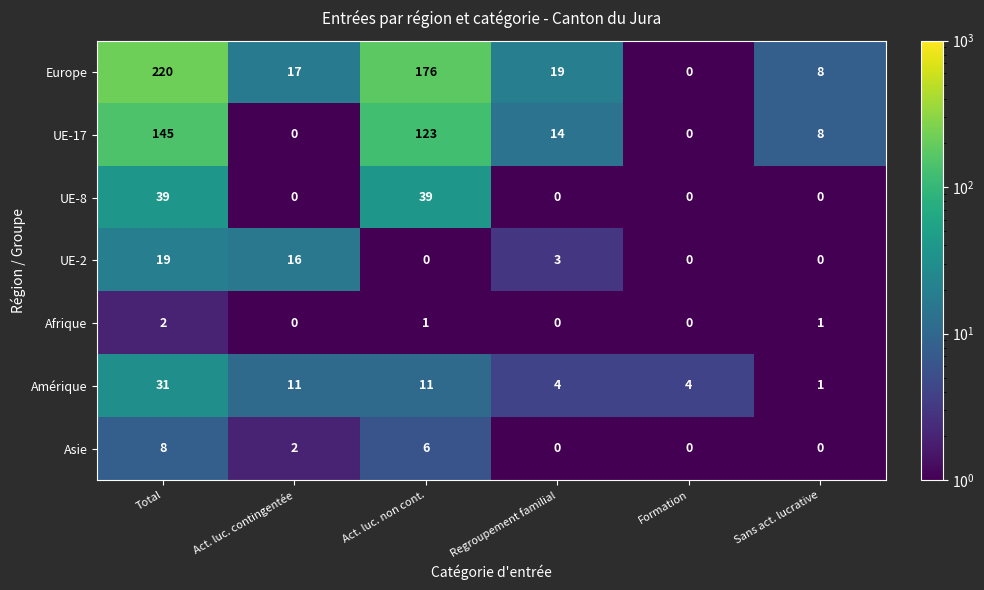

What is the total value across all series at Sans act. lucrative?

18